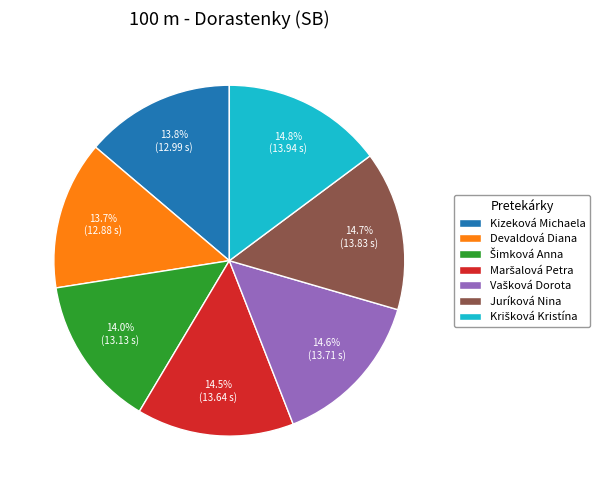

Combined, do Juríková Nina and Kizeková Michaela account for over 50%?

No